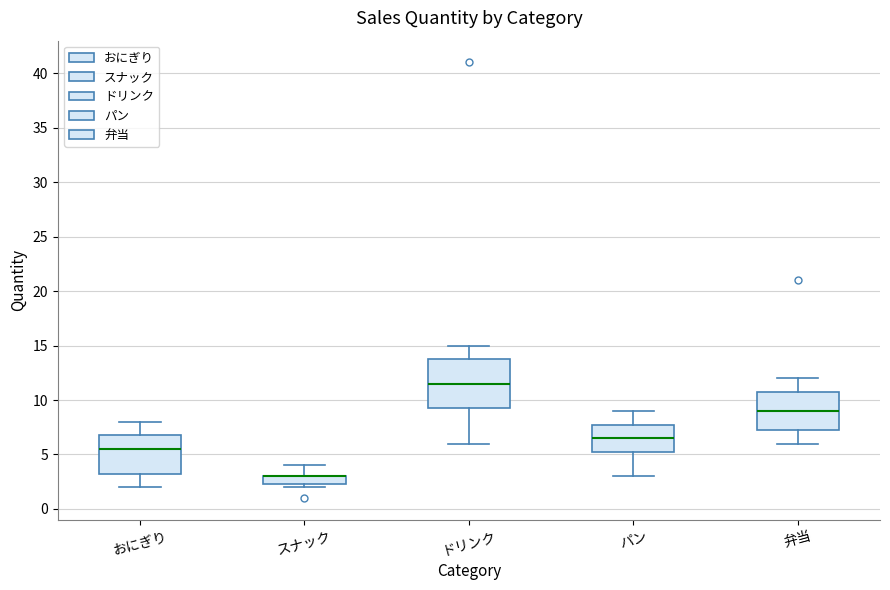

Reading left to right, transcribe this box plot: for each box, give where its median line is, the range the box spans, and where its two whiskers end, as read against the y-axis. The values are not printed on the chart, so give them approximately, as read against the axis.

おにぎり: median 5.5, box 3.5 to 7.0, whiskers 2.0 to 8.0
スナック: median 3.0 (drawn on the box's upper edge), box 2.5 to 3.0, whiskers 2.0 to 4.0
ドリンク: median 11.5, box 9.5 to 14.0, whiskers 6.0 to 15.0
パン: median 6.5, box 5.5 to 8.0, whiskers 3.0 to 9.0
弁当: median 9.0, box 7.5 to 11.0, whiskers 6.0 to 12.0